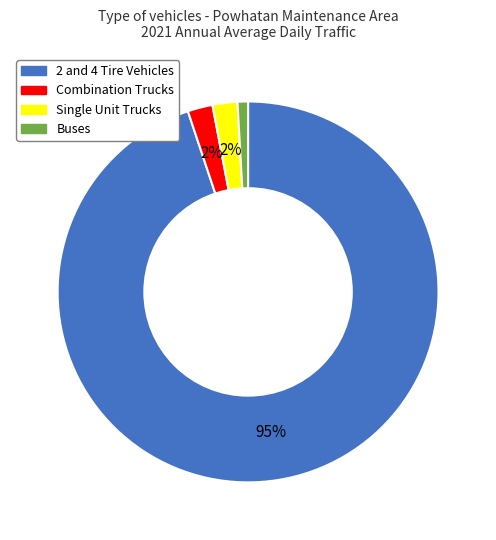

Count the number of slices in the pie.

4